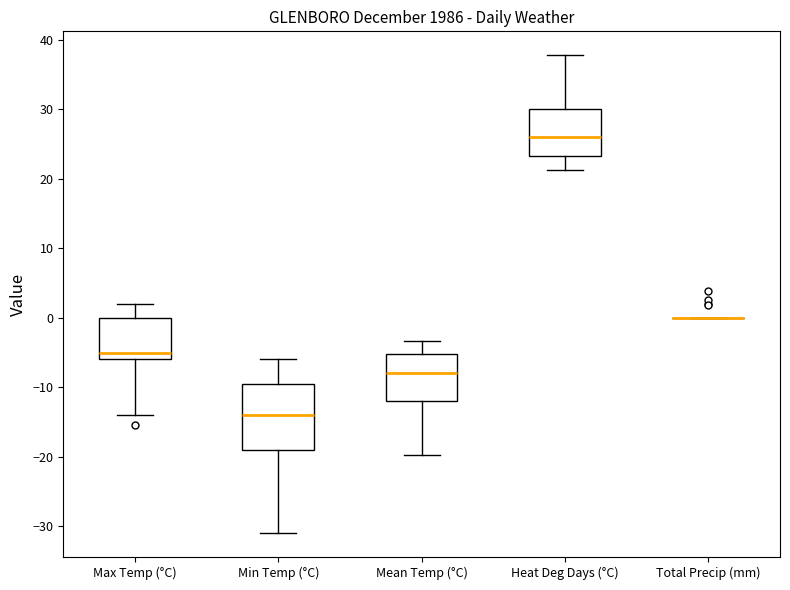

Comparing the boxes themselves (not the whiskers), which one is the tallest?

Min Temp (°C)